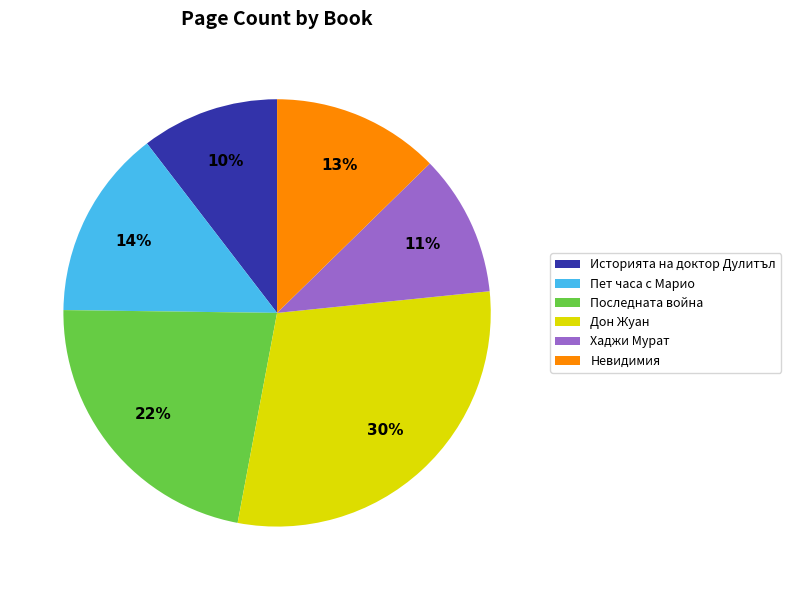

What is the largest slice in the pie chart?

Дон Жуан